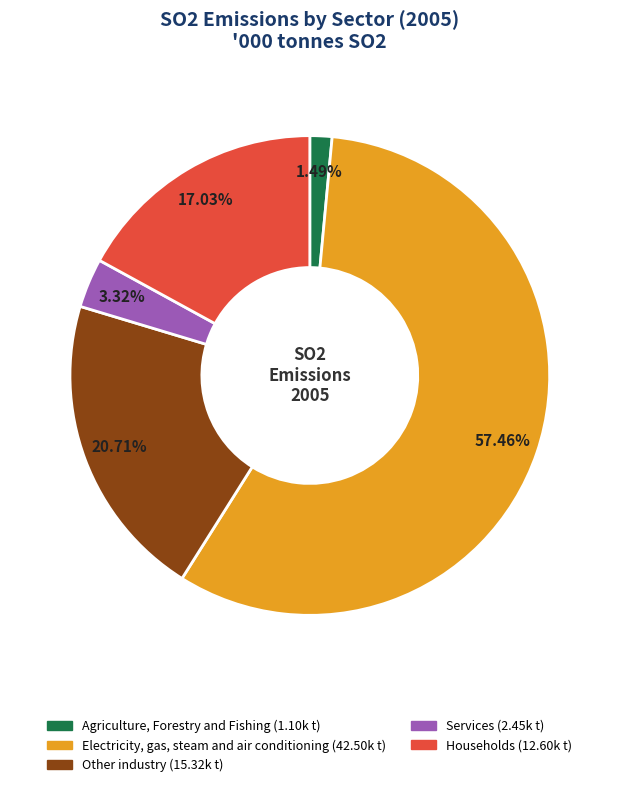

To the nearest percent, what percentage of the pie is Households?

17%